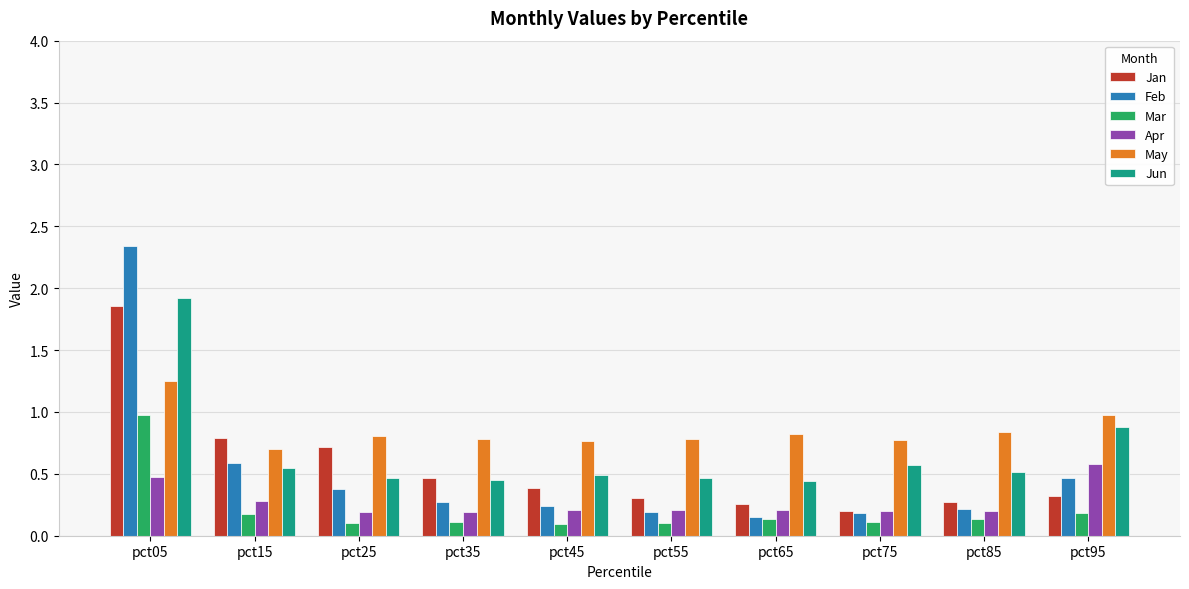

At which category is the sum across all series the highest?

pct05